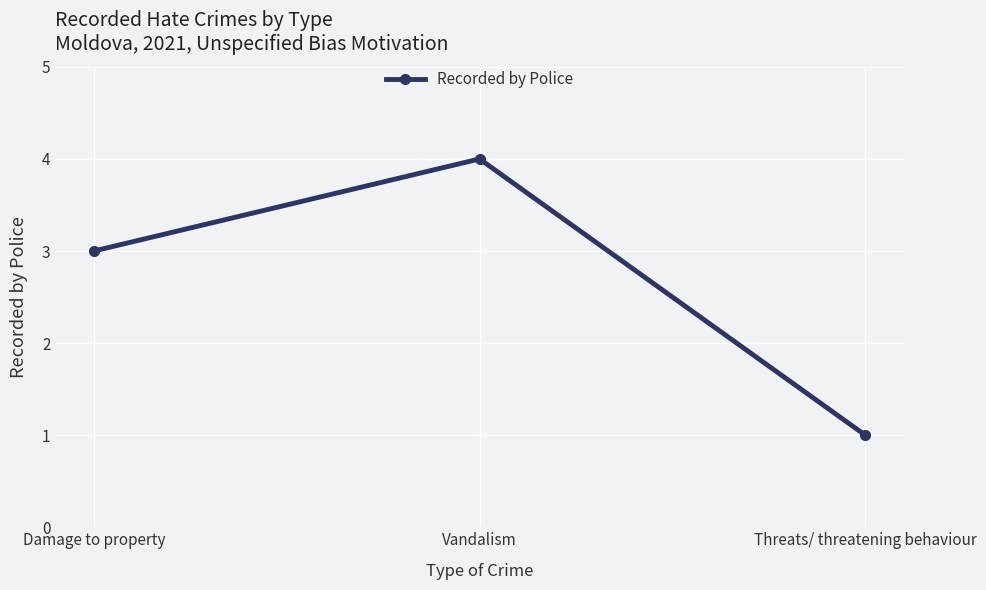

Which has a higher value, Vandalism or Damage to property?

Vandalism